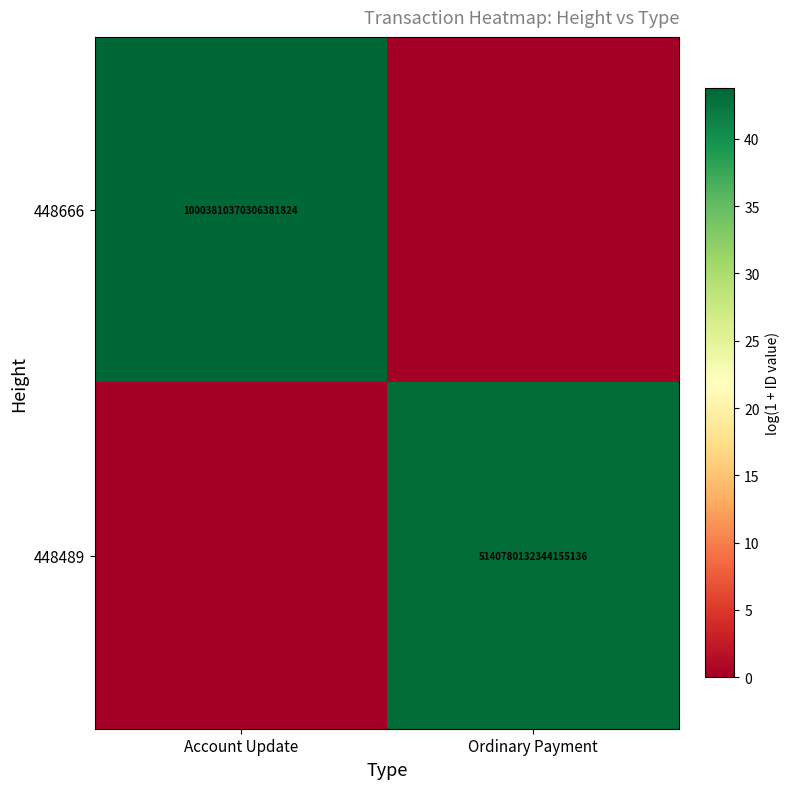

True or false: 448489 has a value of 5140780132344155136 at Ordinary Payment.

True